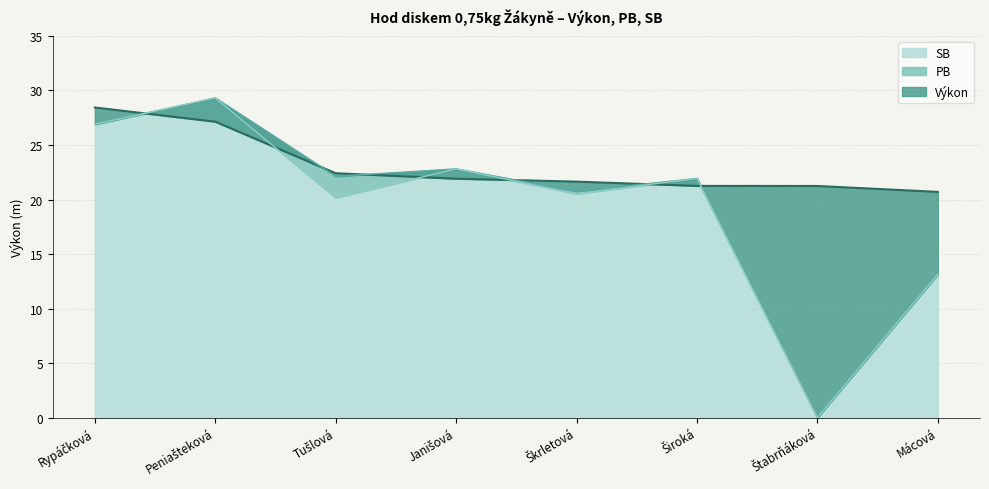

Reading right to left, list all the values displayed in this chart.

Výkon: 20.7	21.2	21.2	21.6	21.9	22.4	27.1	28.4
PB: 13.2	0.0	21.9	20.8	22.8	22.1	29.3	26.9
SB: 13.2	0.0	21.9	20.5	22.8	20.2	29.3	26.9